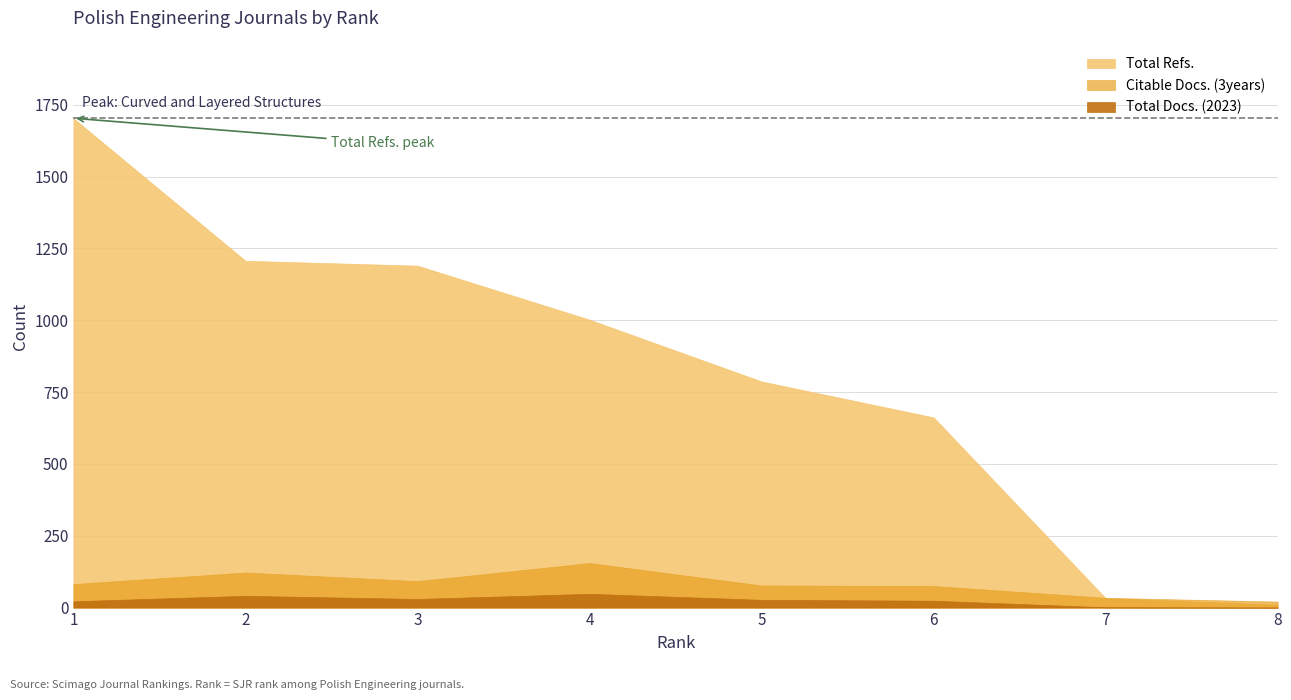

At 6, list the series in order from smallest to largest.

Total Docs. (2023), Citable Docs. (3years), Total Refs.